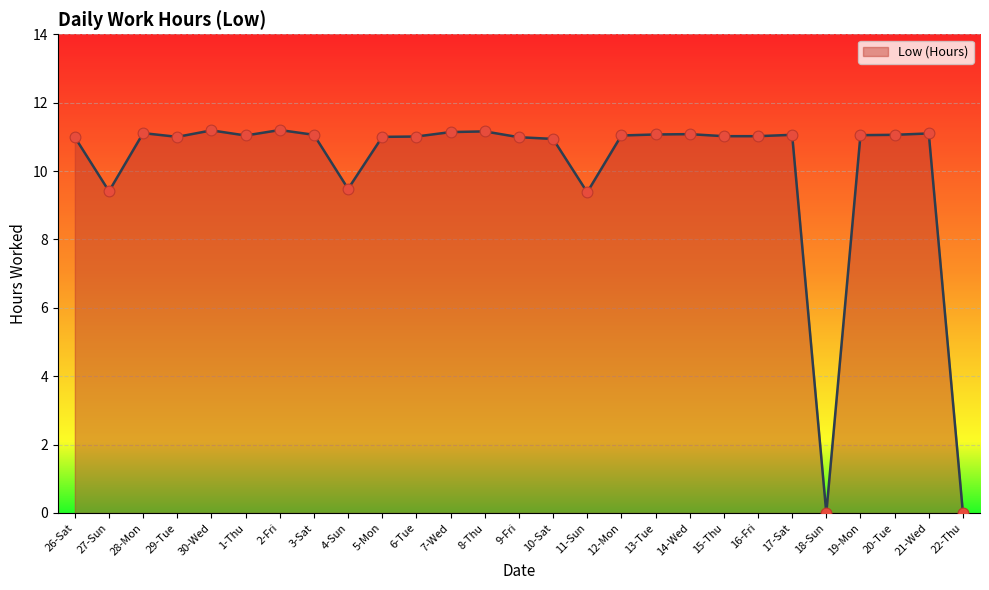

What is the change in value from 11-Sun to 21-Wed?

+1.7